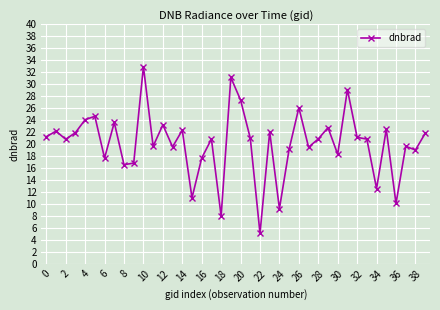

What is the smallest value displayed?

5.1